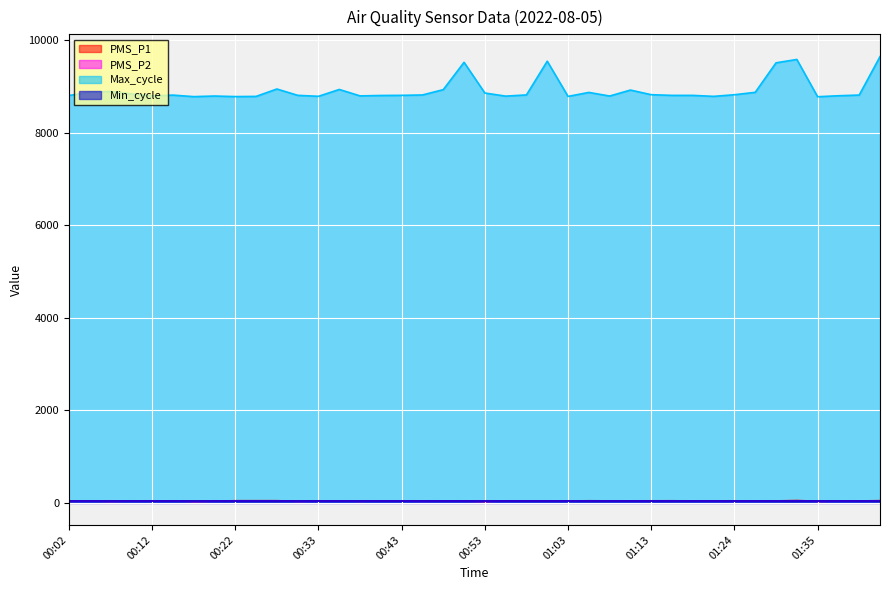

What is the minimum value for Max_cycle?

8778.0